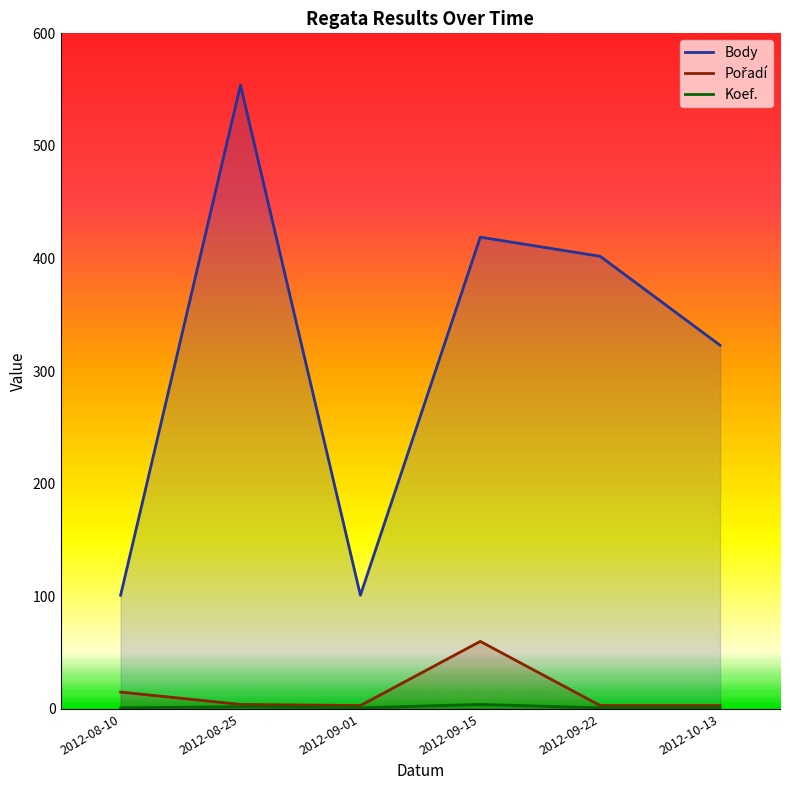

The value of Koef. at 2012-09-15 is 4. True or false?

True